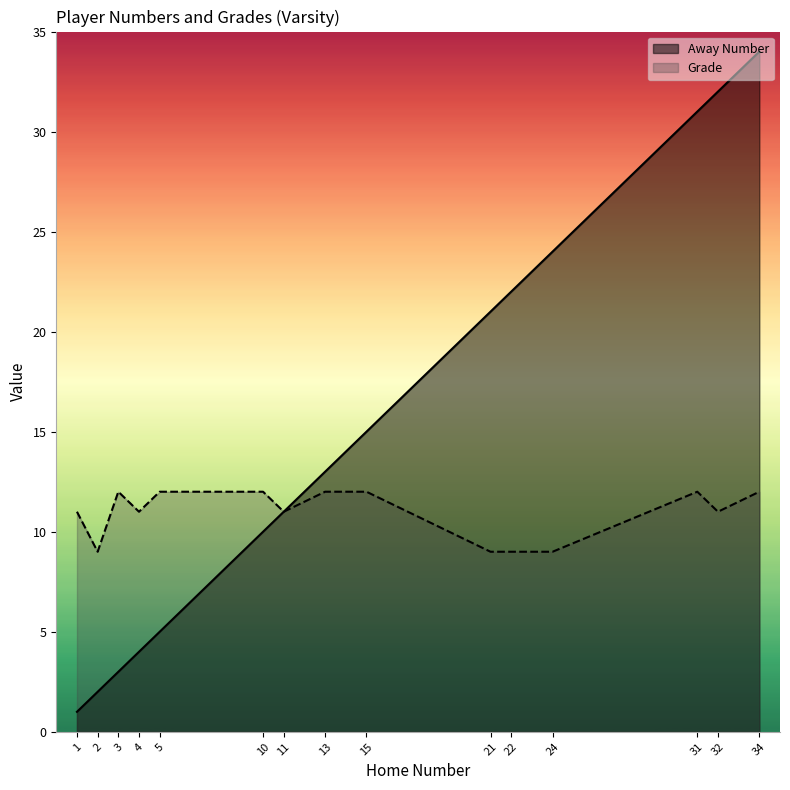

How many categories are shown in the chart?

15